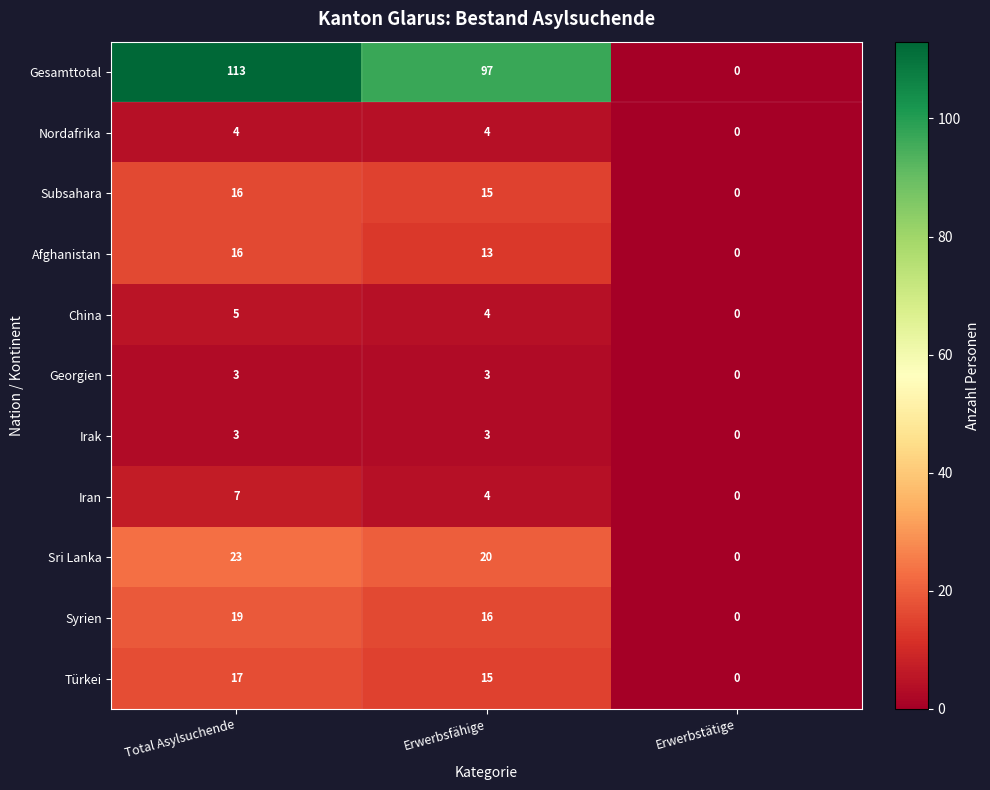

How many distinct data groups are displayed?

11